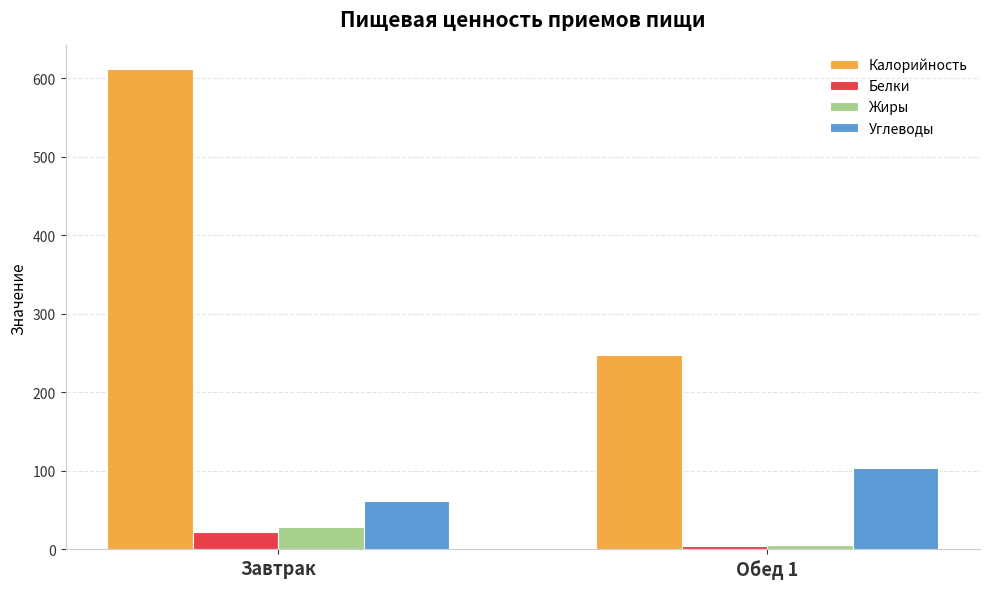

What is the label of the 2nd bar from the right?

Завтрак